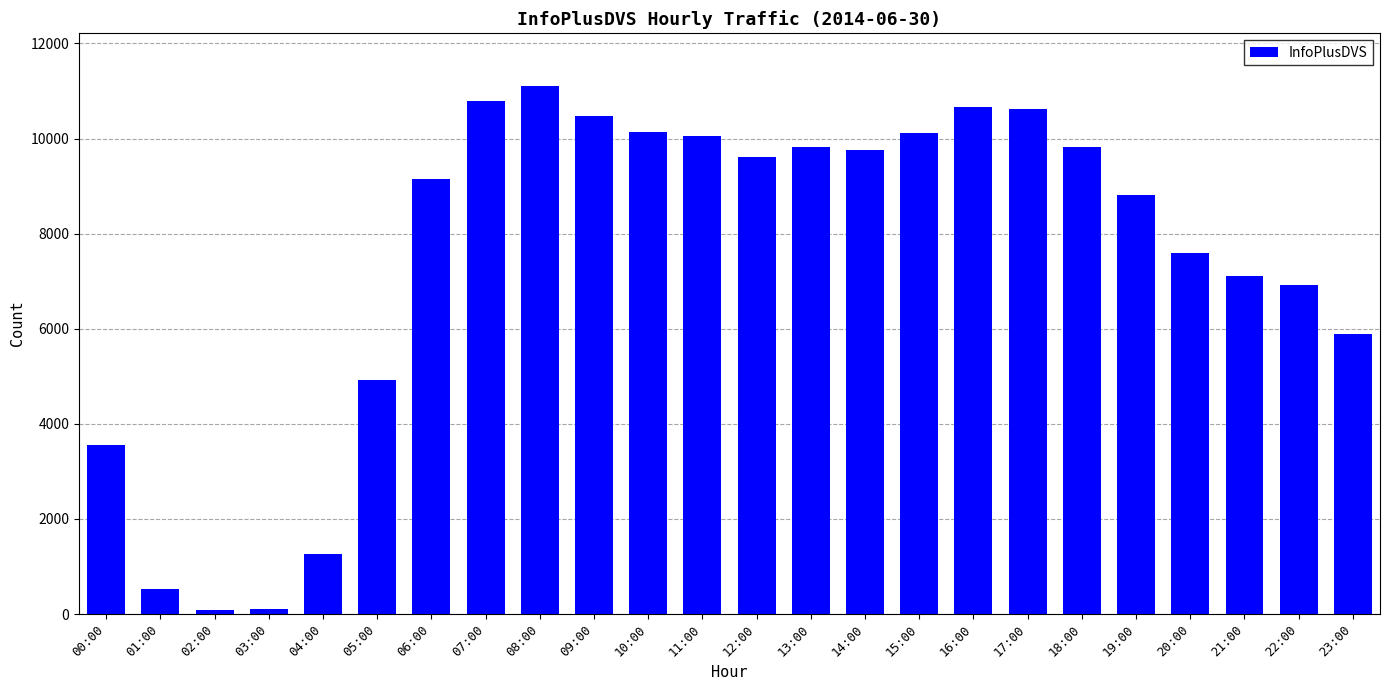

What is the sum of all values?

178928